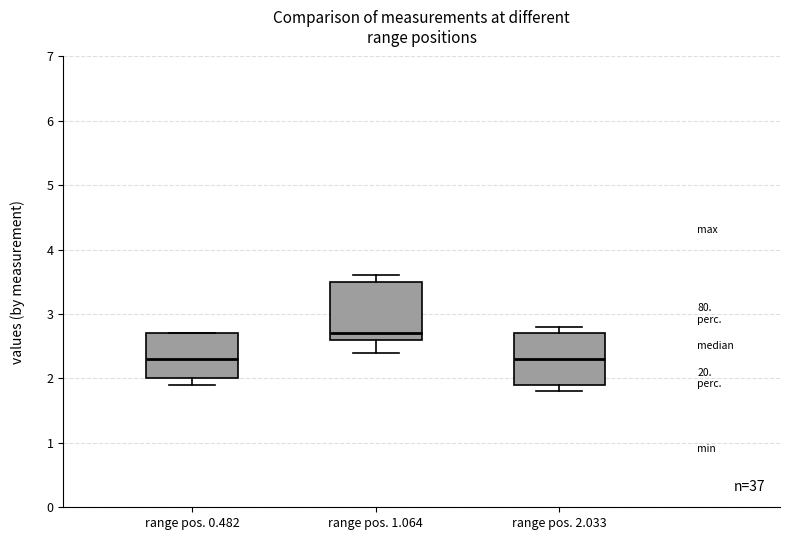

Where does the lower whisker of the box for range pos. 0.482 end on the y-axis? The values are not printed on the chart, so give them approximately, as read against the axis.

1.9